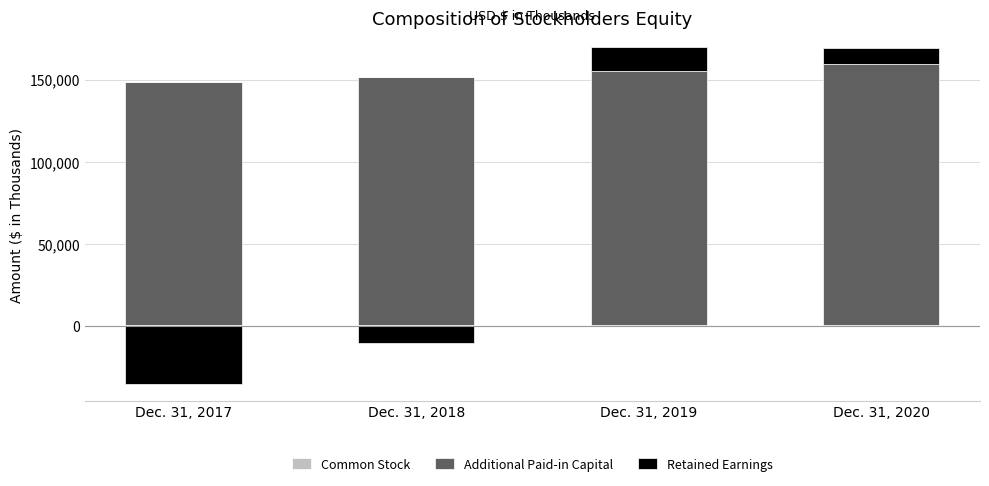

Where is Common Stock nearest to the value 411?

Dec. 31, 2019